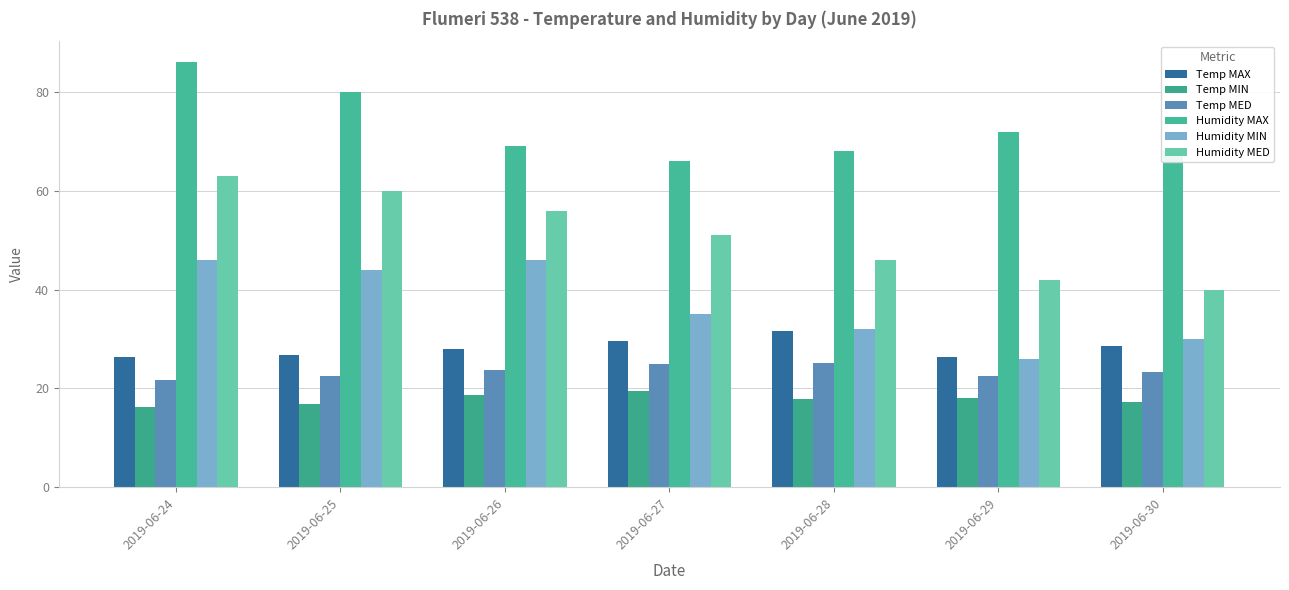

Between 2019-06-27 and 2019-06-29, which is larger?

2019-06-27